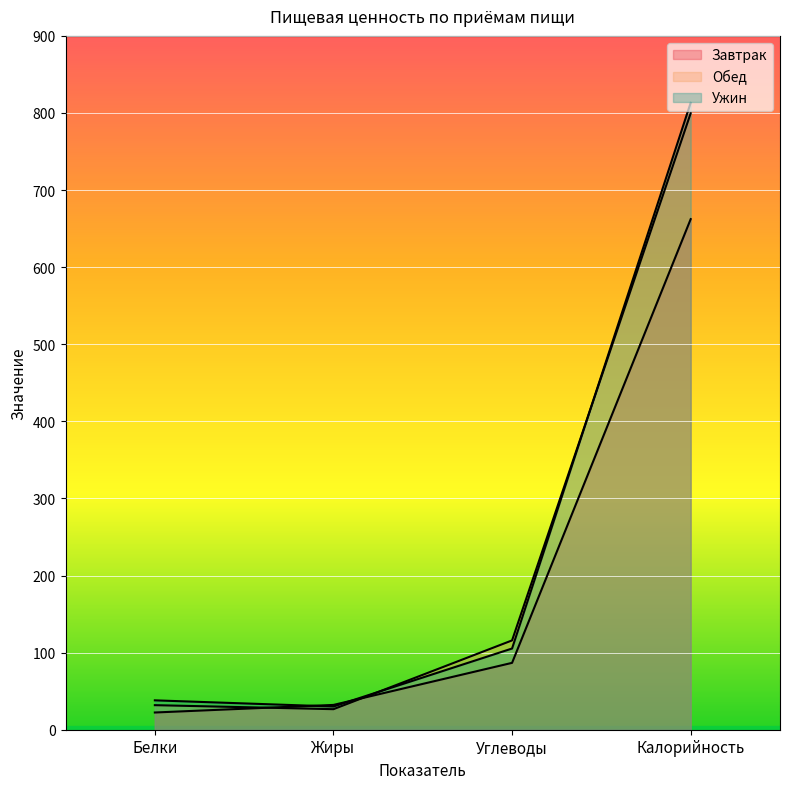

What is the difference between the second highest and minimum values in the Завтрак series?

64.4